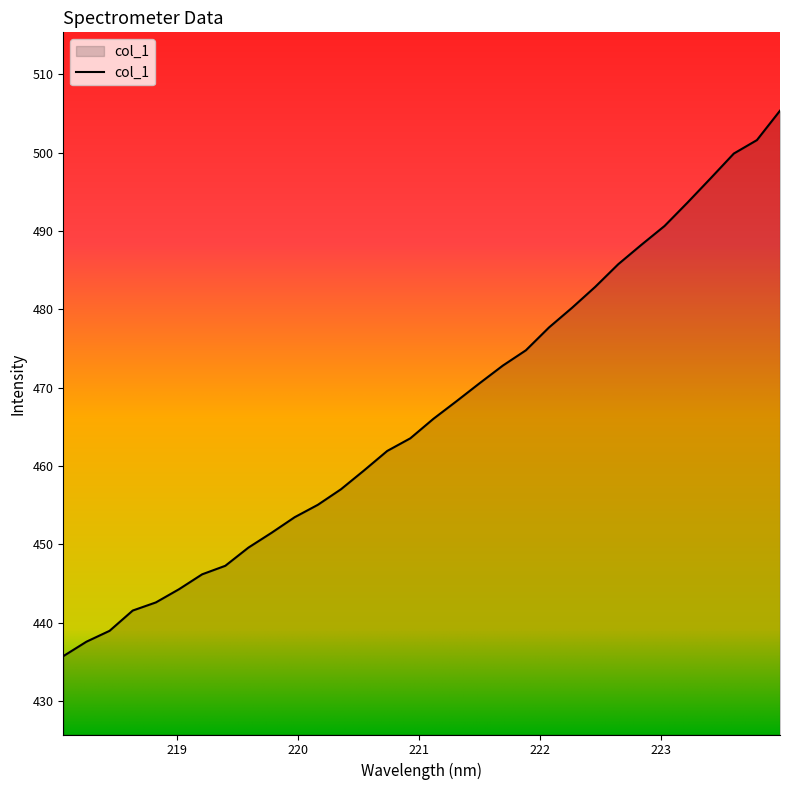

What is the minimum value shown in the chart?

435.7